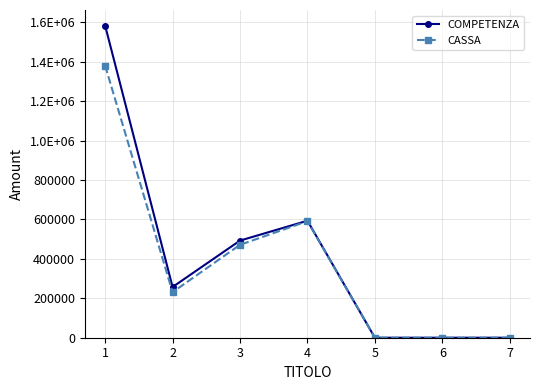

Rank the series by their maximum value, from lowest to highest.

CASSA, COMPETENZA